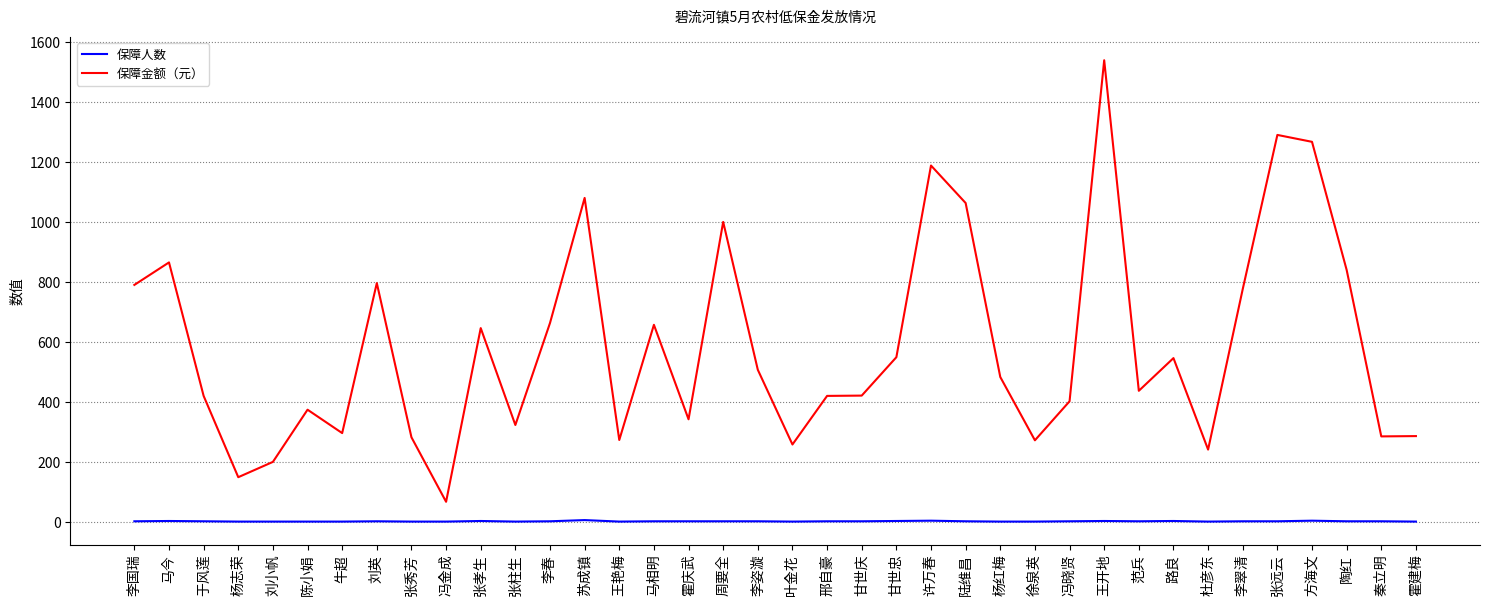

What is the difference between the 保障人数 values at 刘小帆 and 李翠清?

1